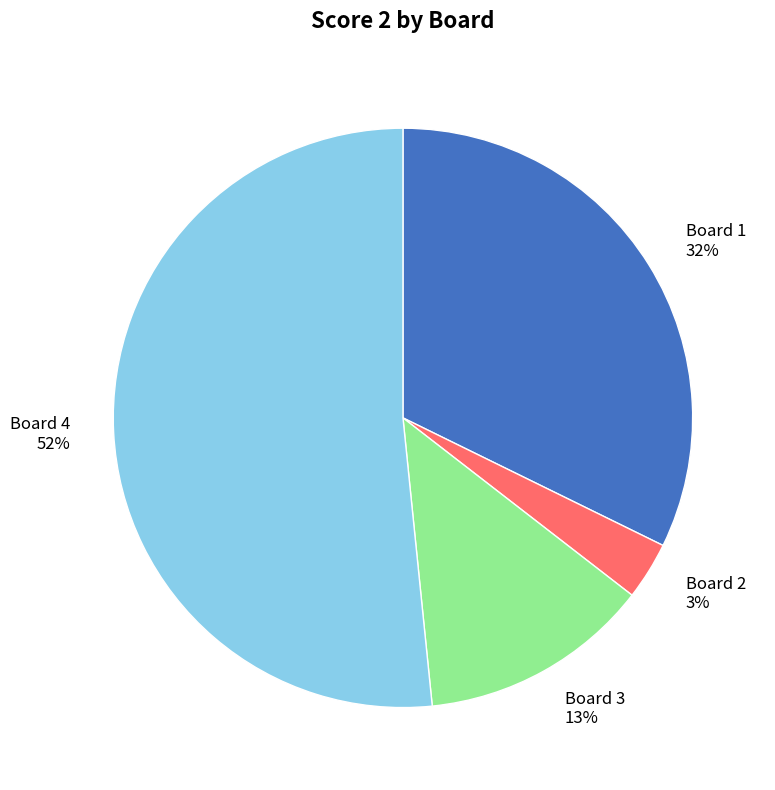

Is there any slice that represents more than half of the pie?

Yes